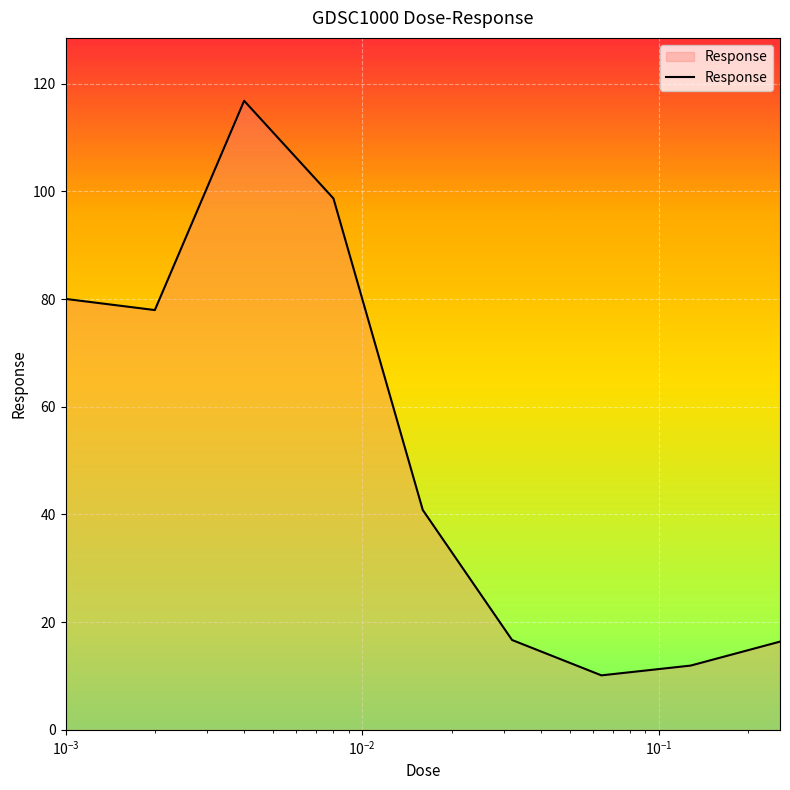

What is the difference between the maximum and minimum values?

106.7